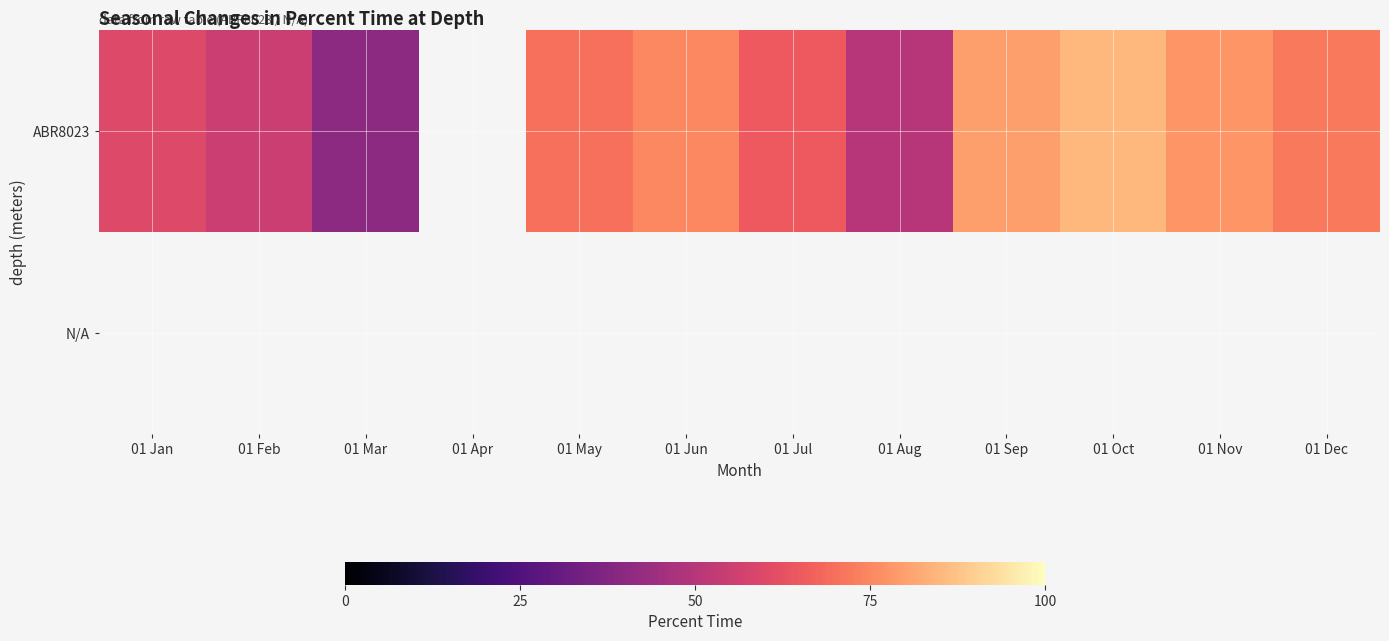

Rank the categories by N/A value from lowest to highest.

01 Jan, 01 Feb, 01 Mar, 01 Apr, 01 May, 01 Jun, 01 Jul, 01 Aug, 01 Sep, 01 Oct, 01 Nov, 01 Dec